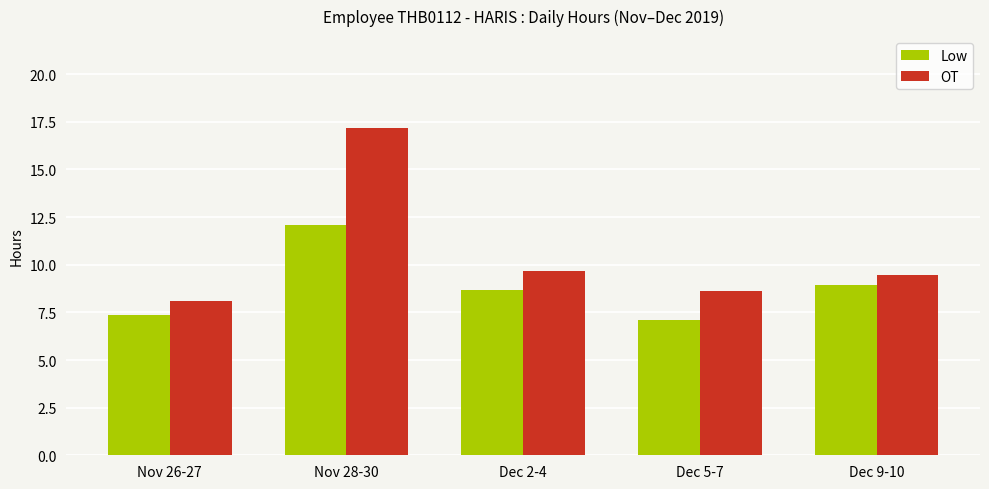

What is the minimum value for Low?

7.1